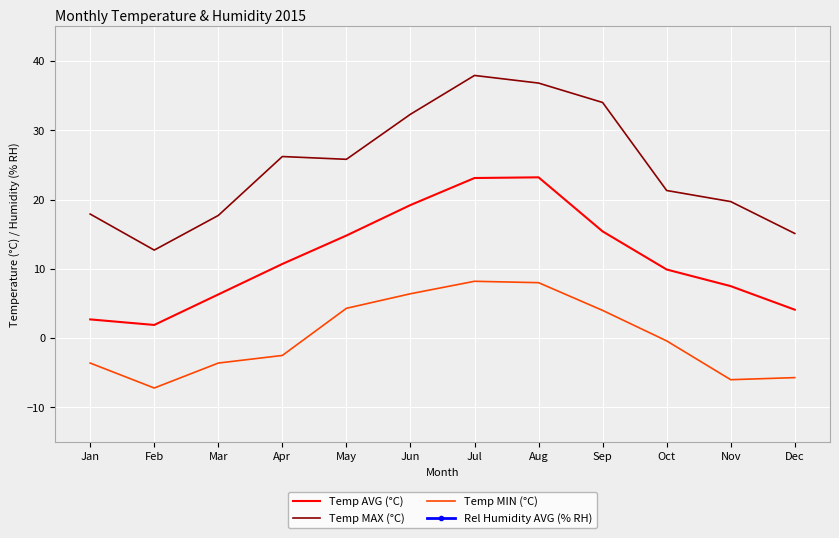

Reading left to right, list all the values displayed in this chart.

Temp AVG (°C): 2.7	1.9	6.3	10.7	14.8	19.2	23.1	23.2	15.4	9.9	7.5	4.1
Temp MAX (°C): 17.9	12.7	17.7	26.2	25.8	32.3	37.9	36.8	34.0	21.3	19.7	15.1
Temp MIN (°C): -3.6	-7.2	-3.6	-2.5	4.3	6.4	8.2	8.0	4.0	-0.4	-6.0	-5.7
Rel Humidity AVG (% RH): 85.0	82.0	72.0	62.0	78.0	72.0	66.0	67.0	77.0	89.0	83.0	91.0